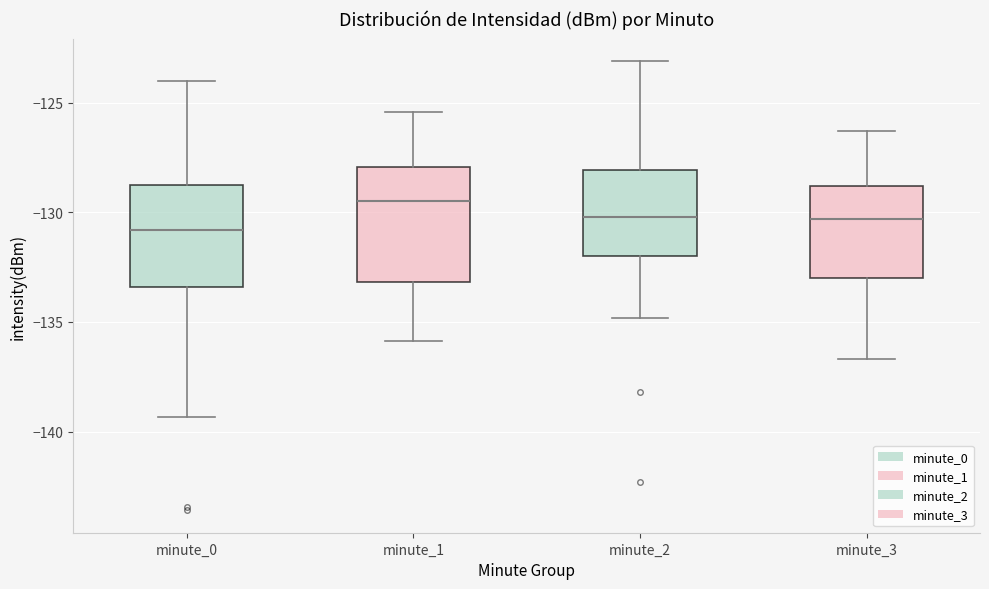

Which box has the lowest median line?

minute_0